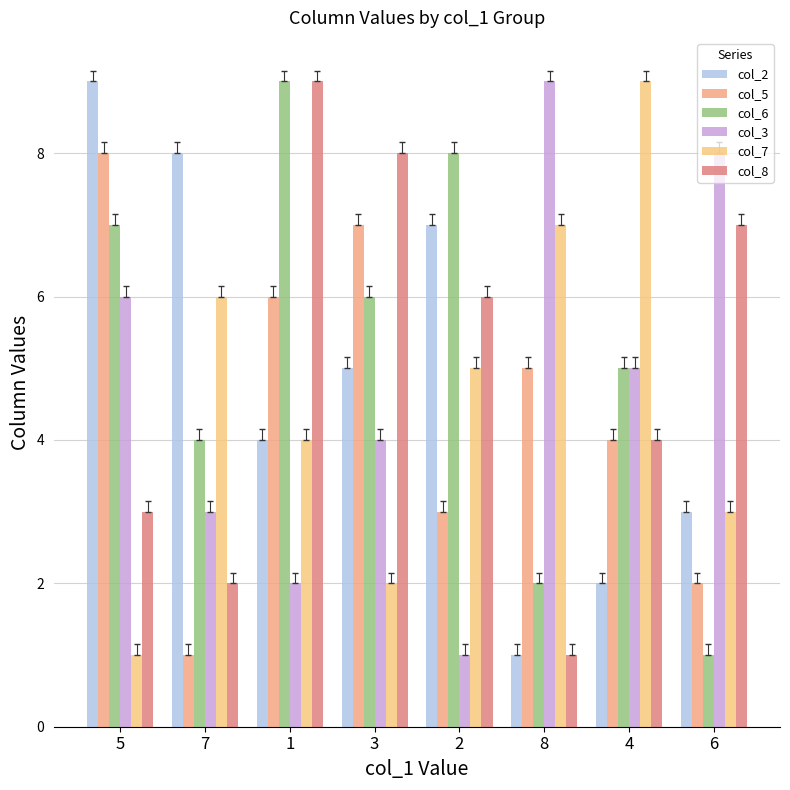

Read the col_7 value at 2.

5